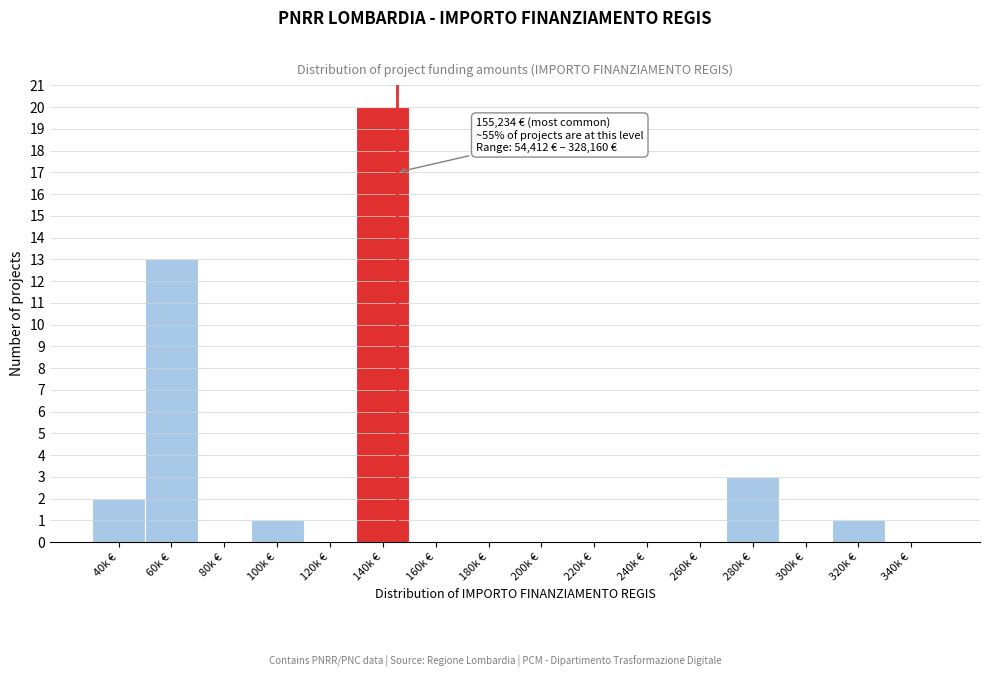

Reading right to left, what are all the values shown in this chart?

340k €=0	320k €=1	300k €=0	280k €=3	260k €=0	240k €=0	220k €=0	200k €=0	180k €=0	160k €=0	140k €=20	120k €=0	100k €=1	80k €=0	60k €=13	40k €=2